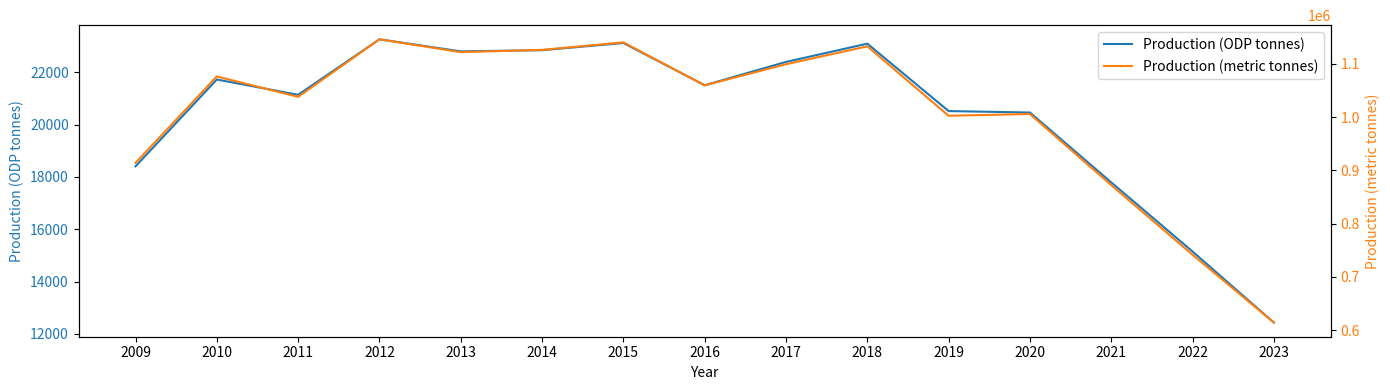

What is the value of the Production (metric tonnes) point at the 3rd from the left?

1038156.5